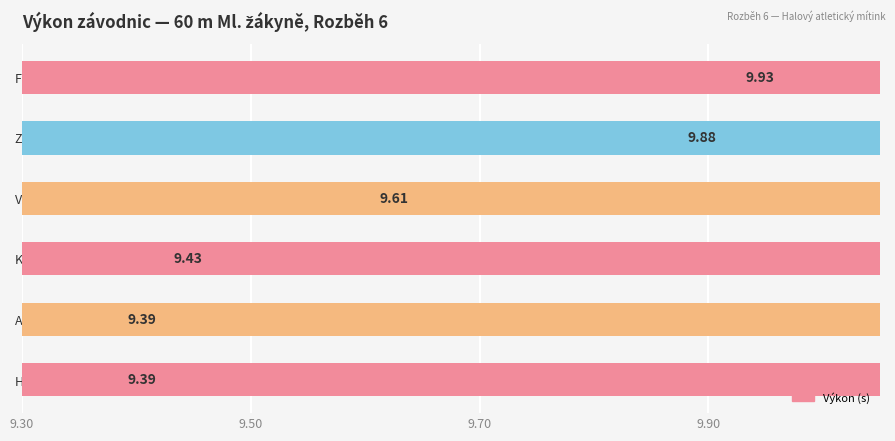

Reading right to left, extract all data points from this chart.

9.9	9.9	9.6	9.4	9.4	9.4